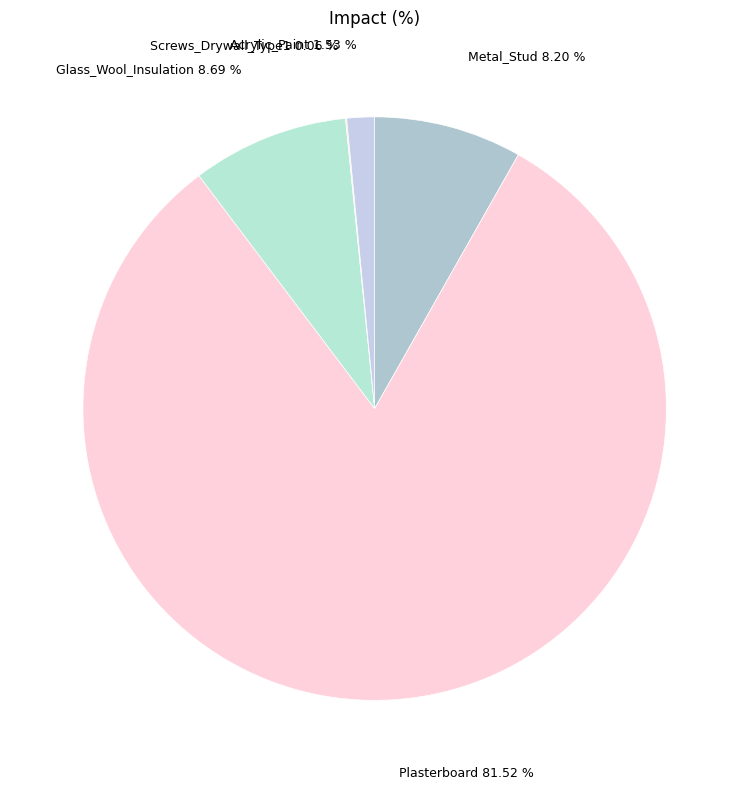

Does any single category account for the majority?

Yes